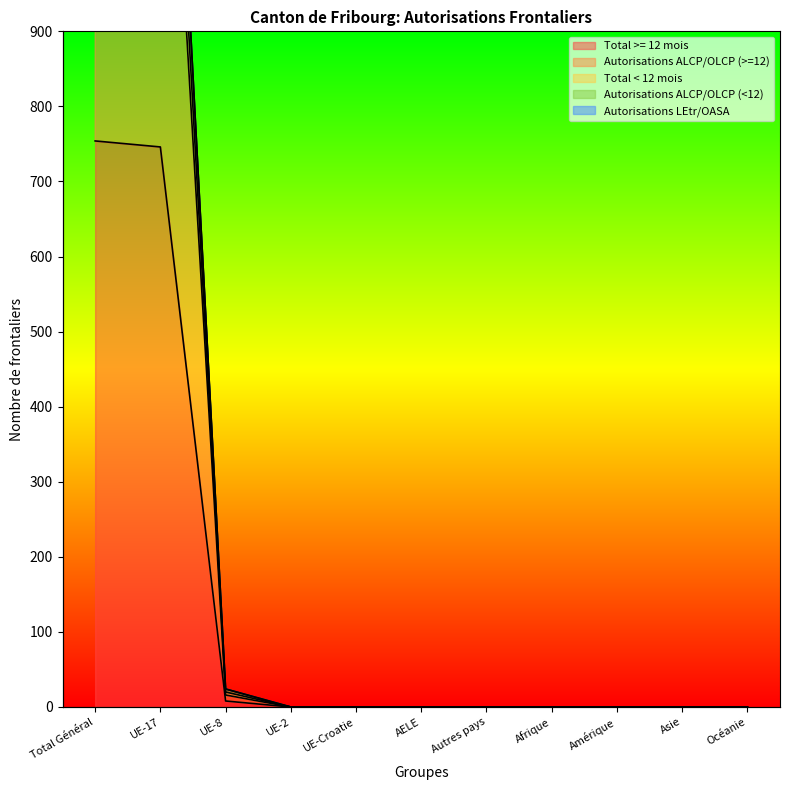

Does the chart display data point markers on the line(s)?

No